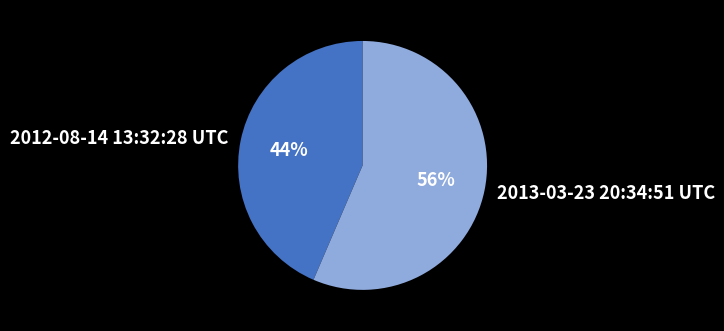

To the nearest percent, what portion does 2012-08-14 13:32:28 UTC represent?

44%